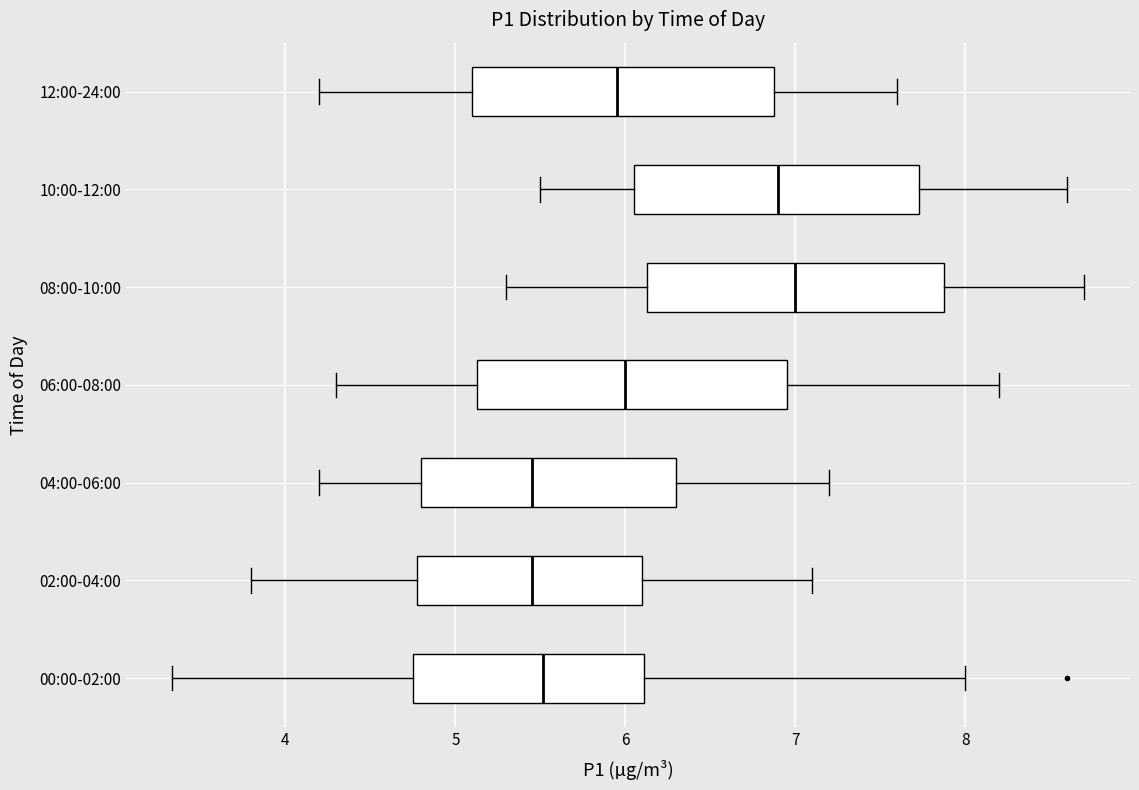

Reading bottom to top, transcribe this box plot: for each box, give where its median line is, the range the box spans, and where its two whiskers end, as read against the x-axis. The values are not printed on the chart, so give them approximately, as read against the axis.

00:00-02:00: median 5.5, box 4.8 to 6.1, whiskers 3.3 to 8.0
02:00-04:00: median 5.5, box 4.8 to 6.1, whiskers 3.8 to 7.1
04:00-06:00: median 5.5, box 4.8 to 6.3, whiskers 4.2 to 7.2
06:00-08:00: median 6.0, box 5.1 to 7.0, whiskers 4.3 to 8.2
08:00-10:00: median 7.0, box 6.1 to 7.9, whiskers 5.3 to 8.7
10:00-12:00: median 6.9, box 6.1 to 7.7, whiskers 5.5 to 8.6
12:00-24:00: median 6.0, box 5.1 to 6.9, whiskers 4.2 to 7.6